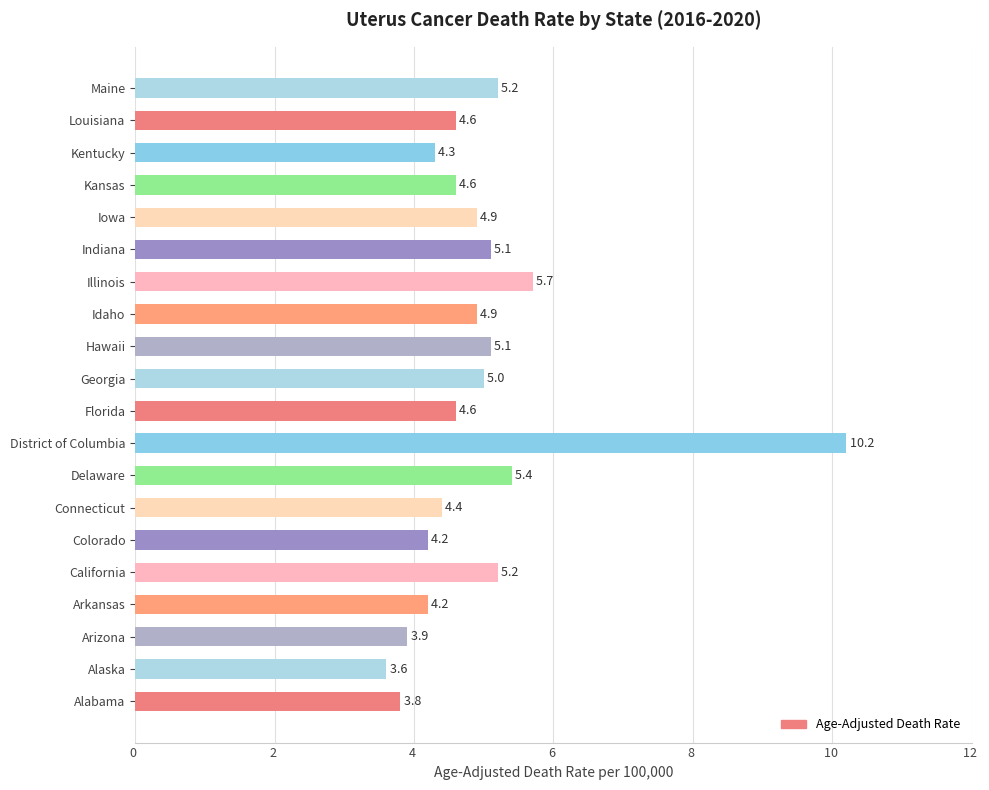

What is the average value?

4.9